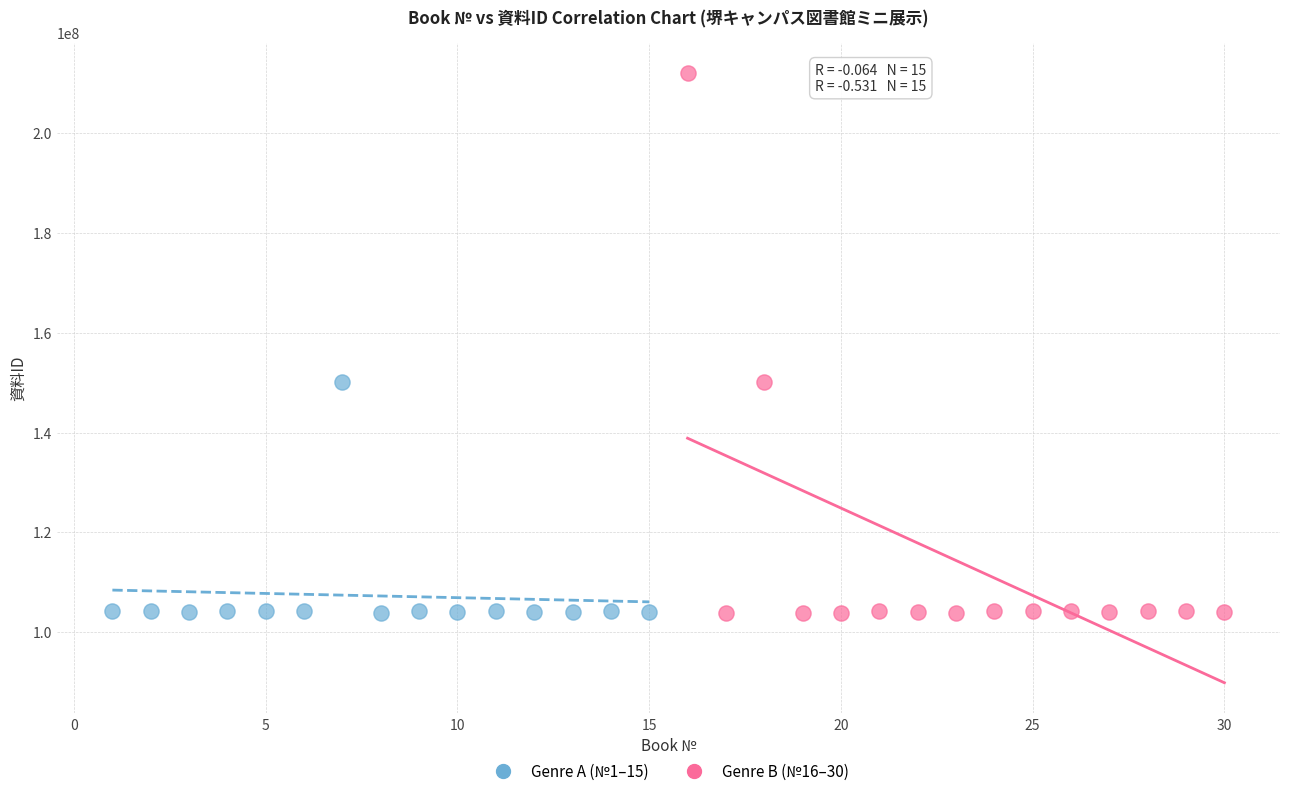

Which series has the widest spread of Y values?

Genre B (№16–30)